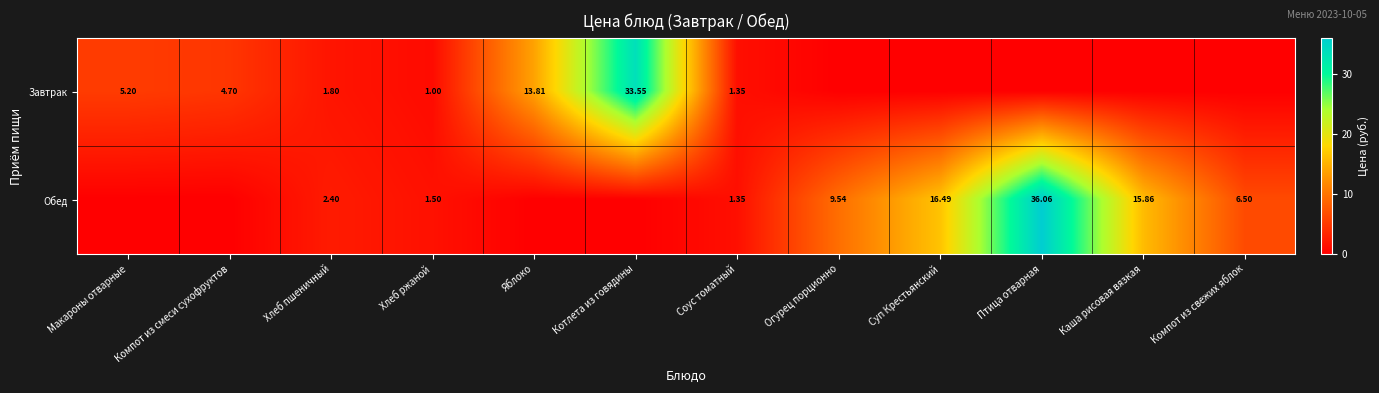

What is the total value across all series at Макароны отварные?

5.2